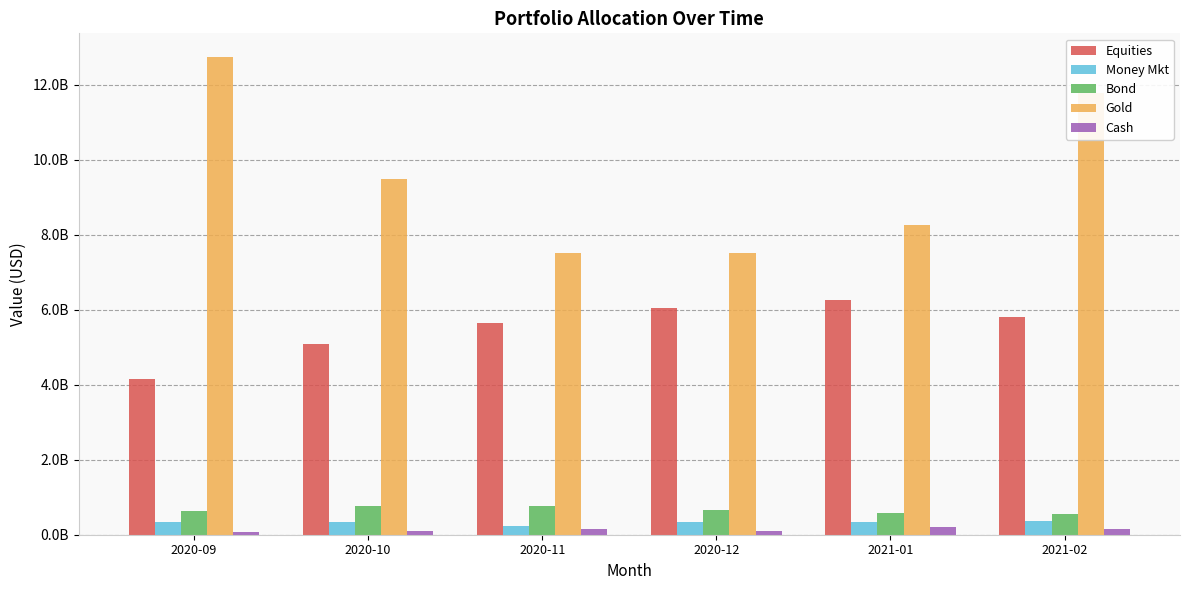

List the series in order of their peak value, highest first.

Gold, Equities, Bond, Money Mkt, Cash